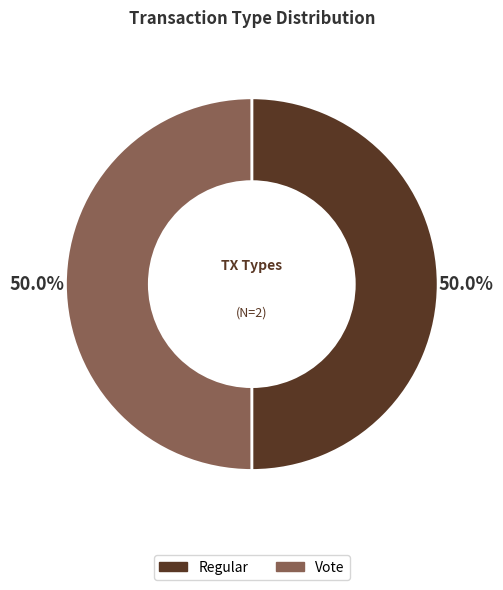

Combined, do Vote and Regular account for over 50%?

Yes